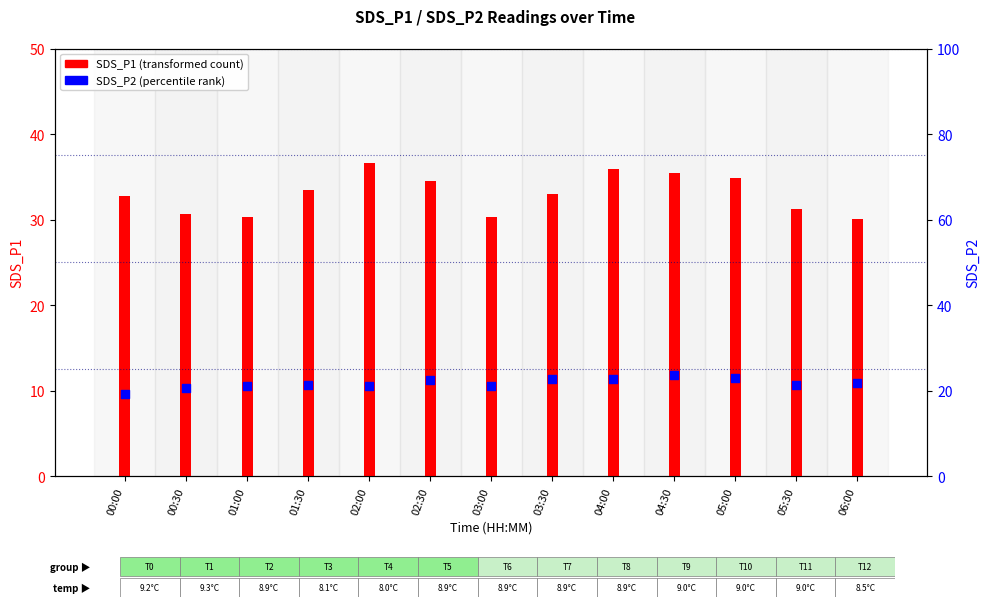

At which category is the sum across all series the highest?

04:30